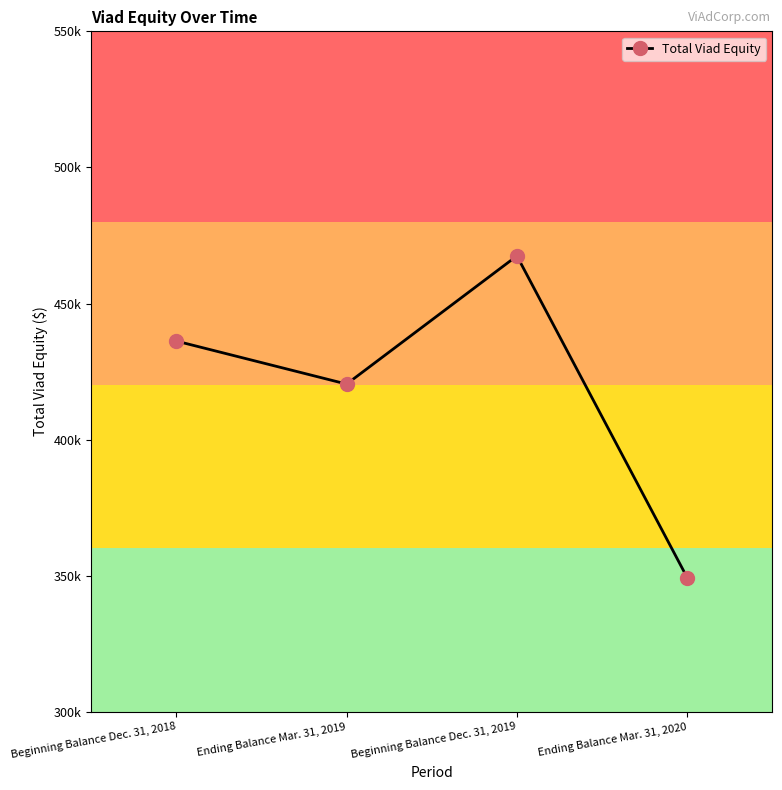

Which category has the lowest value across all series?

Ending Balance Mar. 31, 2020